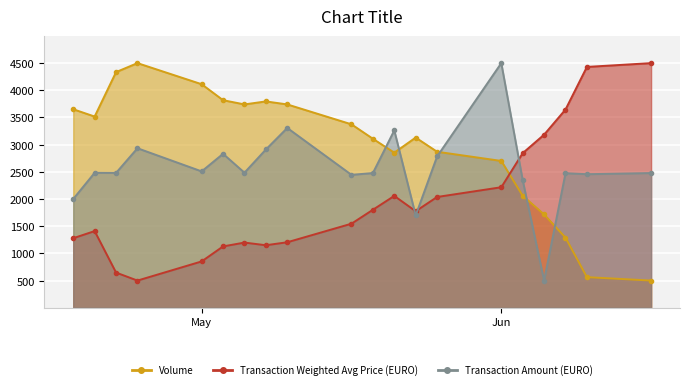

True or false: Transaction Amount (EURO) has more than 0 points higher than both neighbors.

True